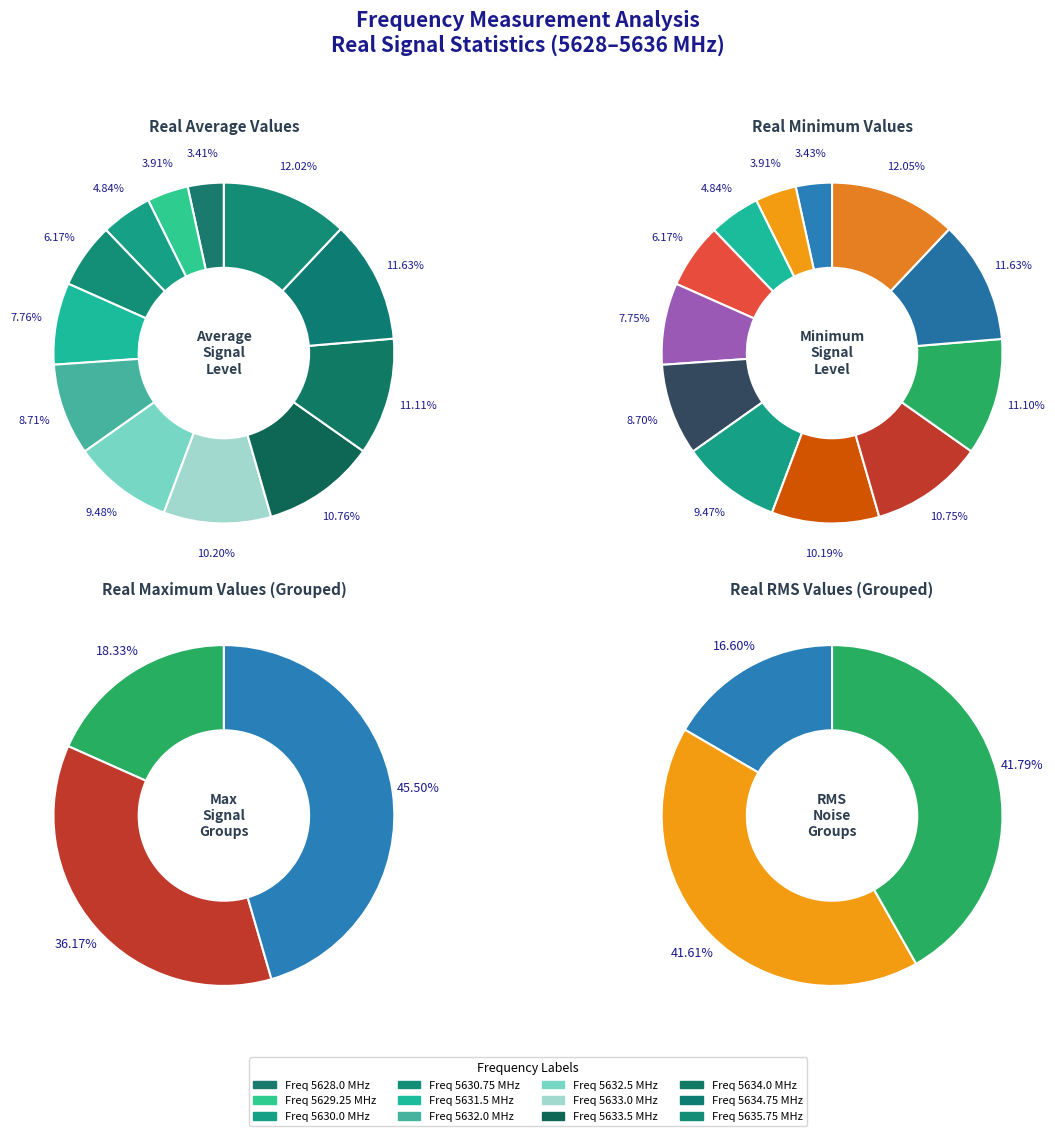

Is there any slice that represents more than half of the pie?

No